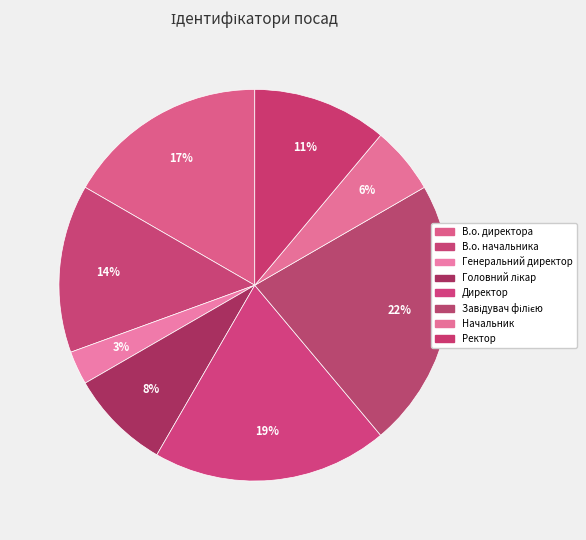

What is the smallest slice in the pie chart?

Генеральний директор